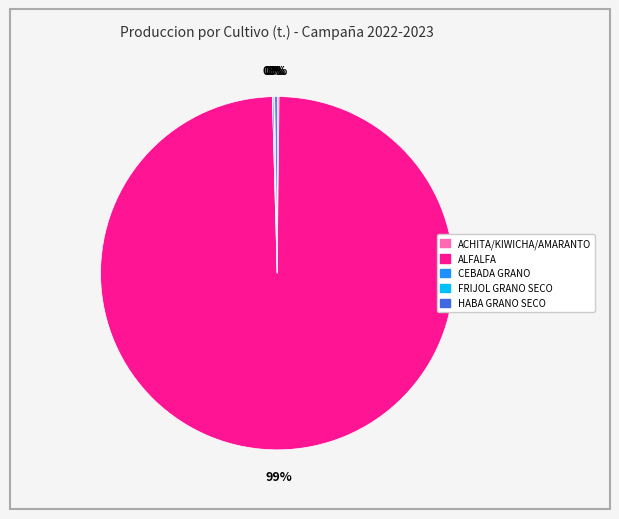

What is the largest slice in the pie chart?

ALFALFA